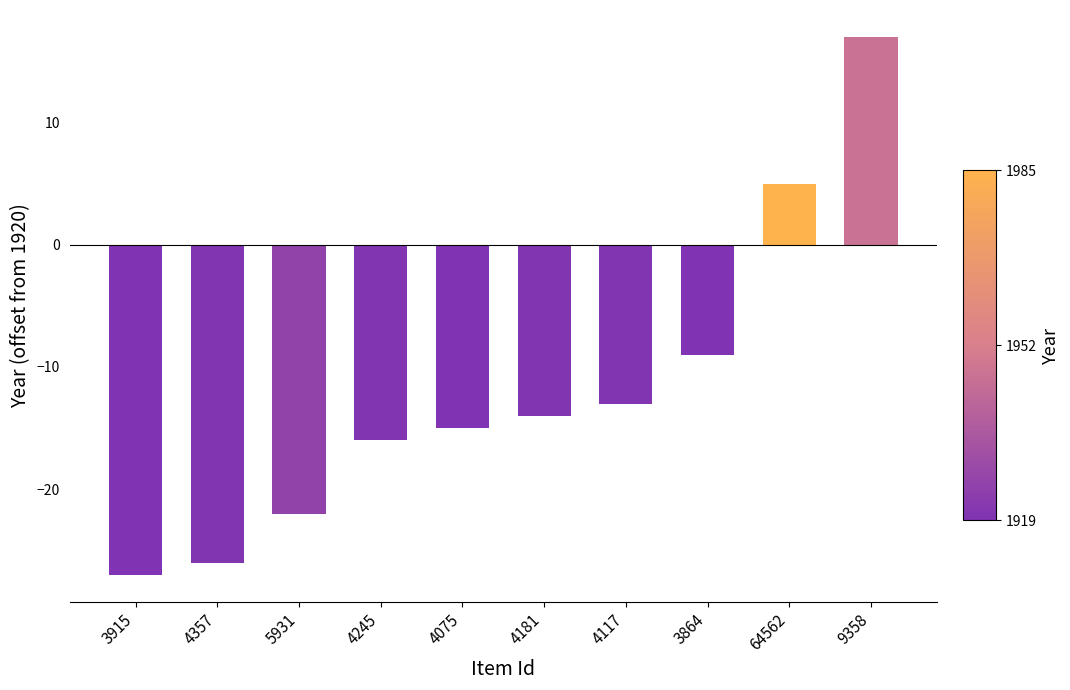

Reading left to right, what are all the values shown in this chart?

3915=-27	4357=-26	5931=-22	4245=-16	4075=-15	4181=-14	4117=-13	3864=-9	64562=5	9358=17